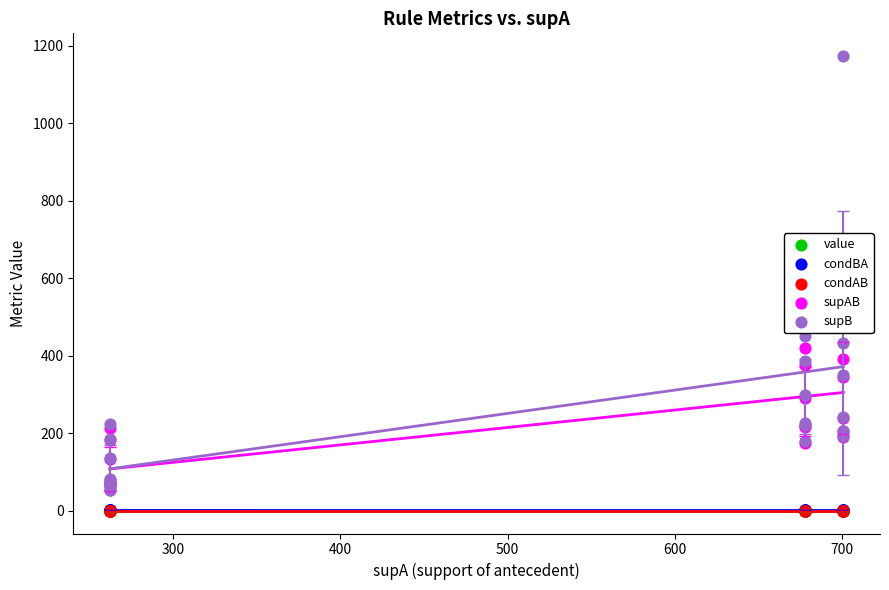

What are all the series names shown in the legend?

value, condBA, condAB, supAB, supB